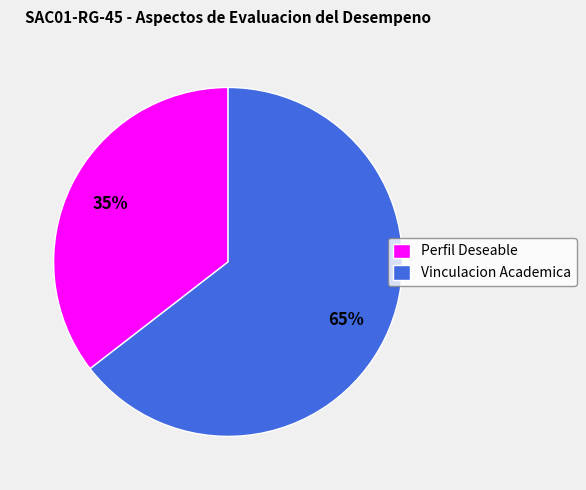

Is the sum of Vinculacion Academica and Perfil Deseable greater than half?

Yes